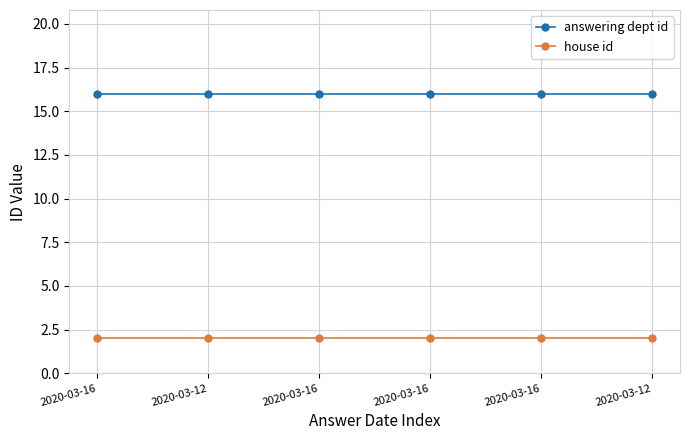

Reading left to right, transcribe all the data shown in this chart.

answering dept id: 2020-03-16=16	2020-03-12=16	2020-03-16=16	2020-03-16=16	2020-03-16=16	2020-03-12=16
house id: 2020-03-16=2	2020-03-12=2	2020-03-16=2	2020-03-16=2	2020-03-16=2	2020-03-12=2